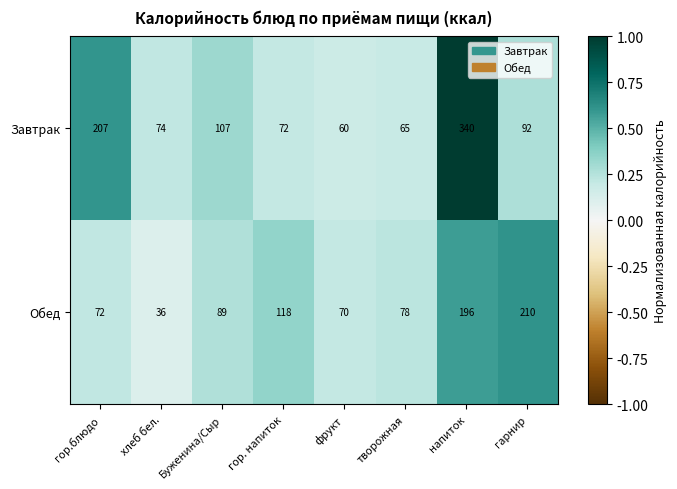

Between творожная and гарнир, which series saw the biggest shift?

Обед